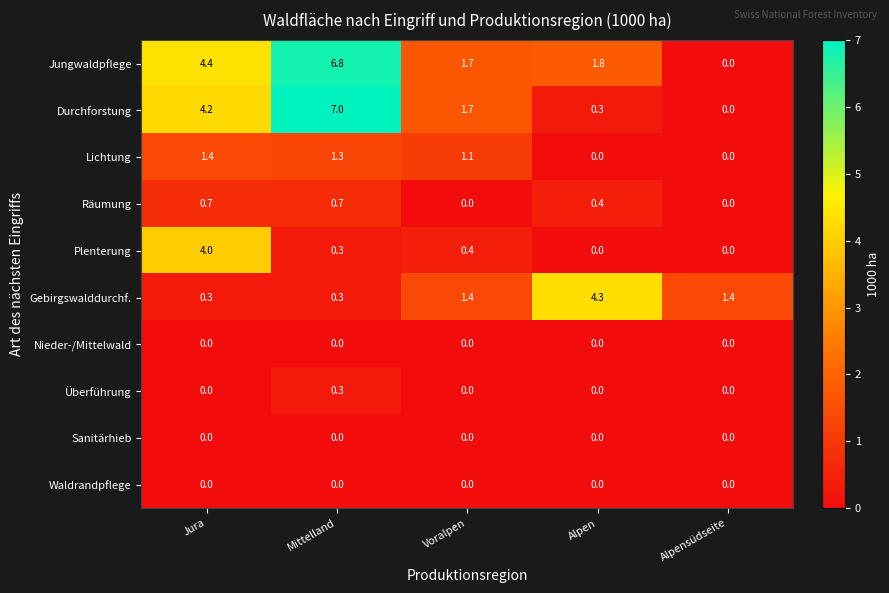

What is the maximum value shown in the chart?

7.0